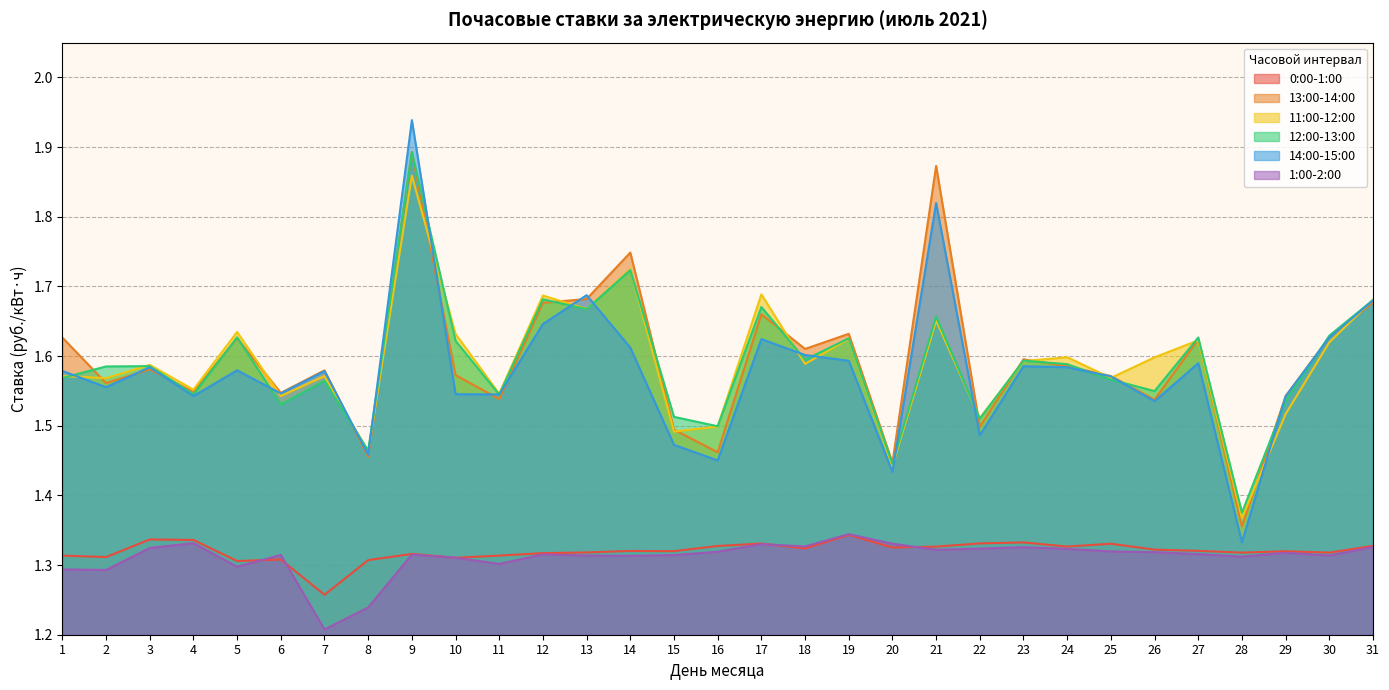

Between 29 and 14, which is larger?

14